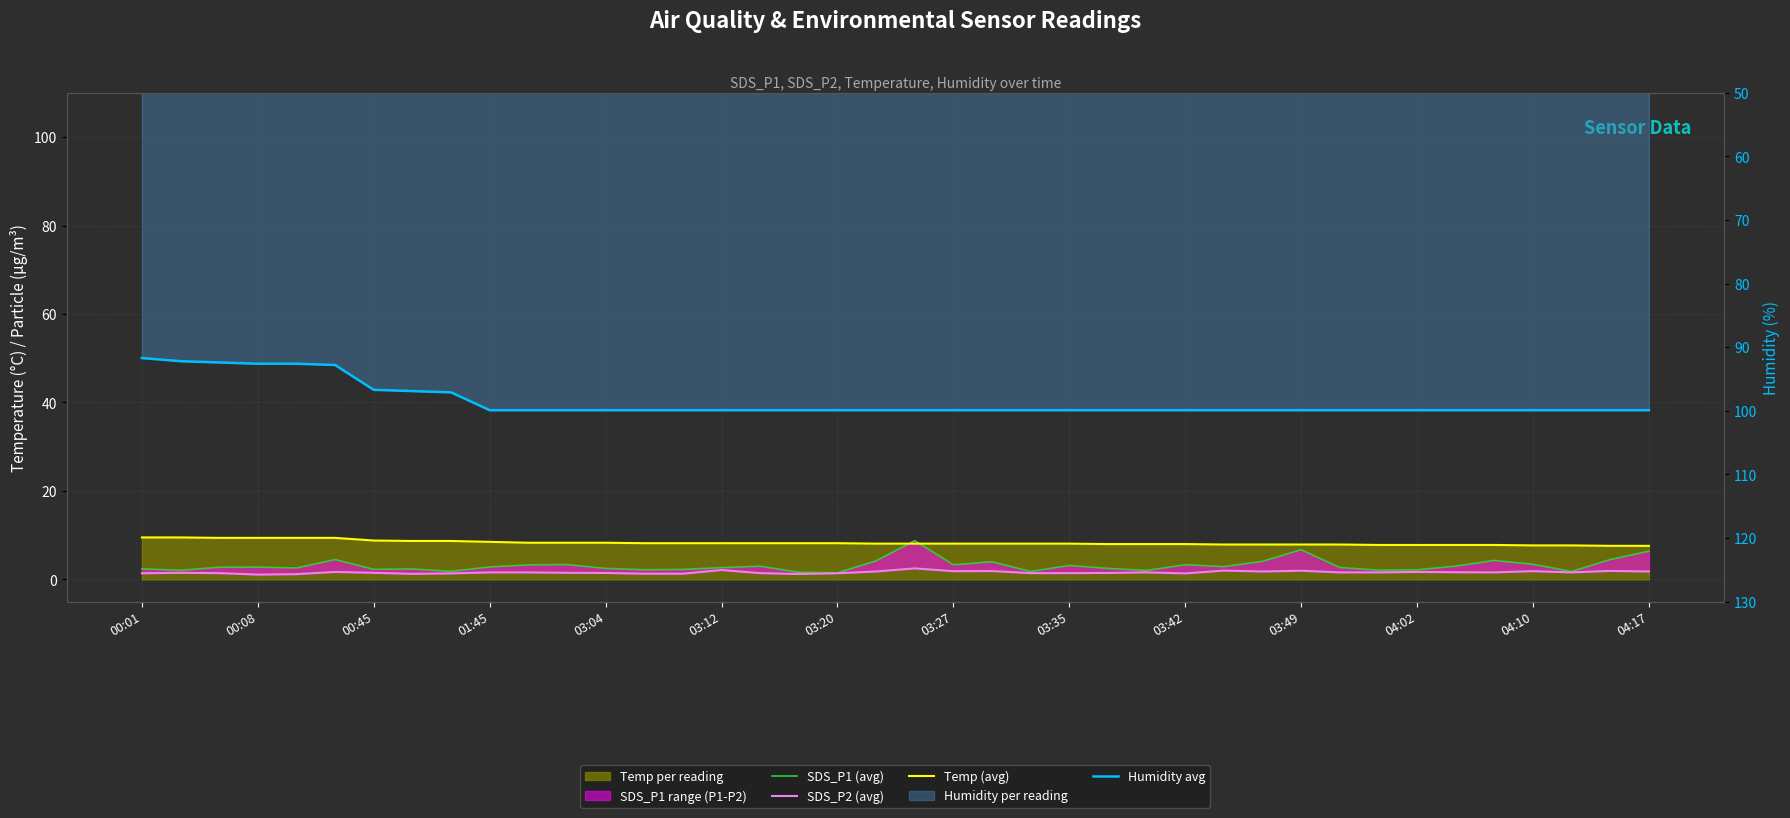

Rank the categories by SDS_P1 (avg) value from highest to lowest.

20, 30, 39, 03:12, 38, 35, 19, 29, 22, 36, 04:02, 21, 27, 03:49, 24, 34, 16, 28, 03:42, 01:45, 00:45, 31, 15, 03:04, 04:10, 25, 00:01, 03:27, 03:20, 14, 04:17, 33, 32, 00:08, 26, 03:35, 23, 37, 17, 18